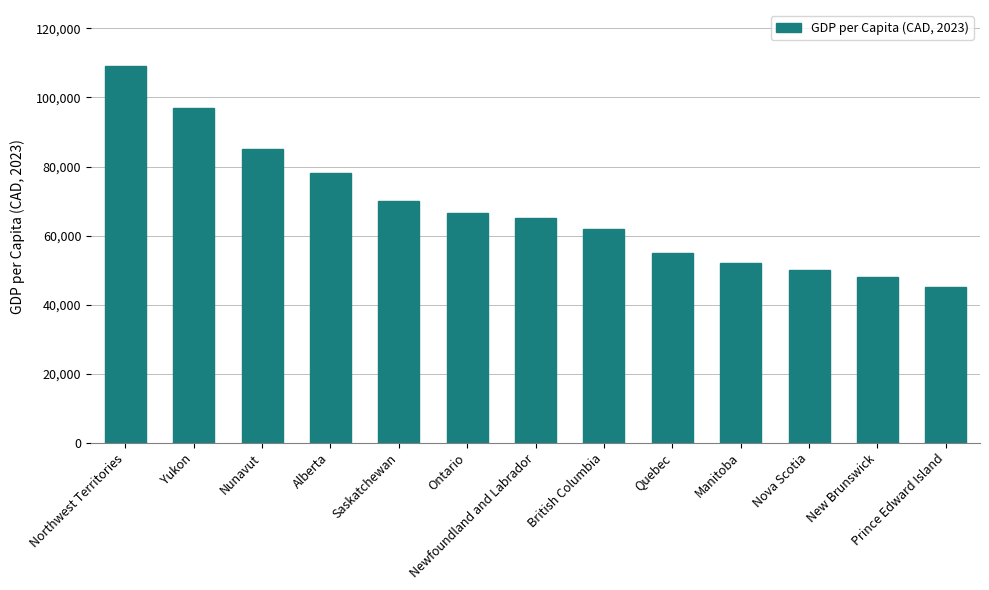

How many series are shown in this chart?

1